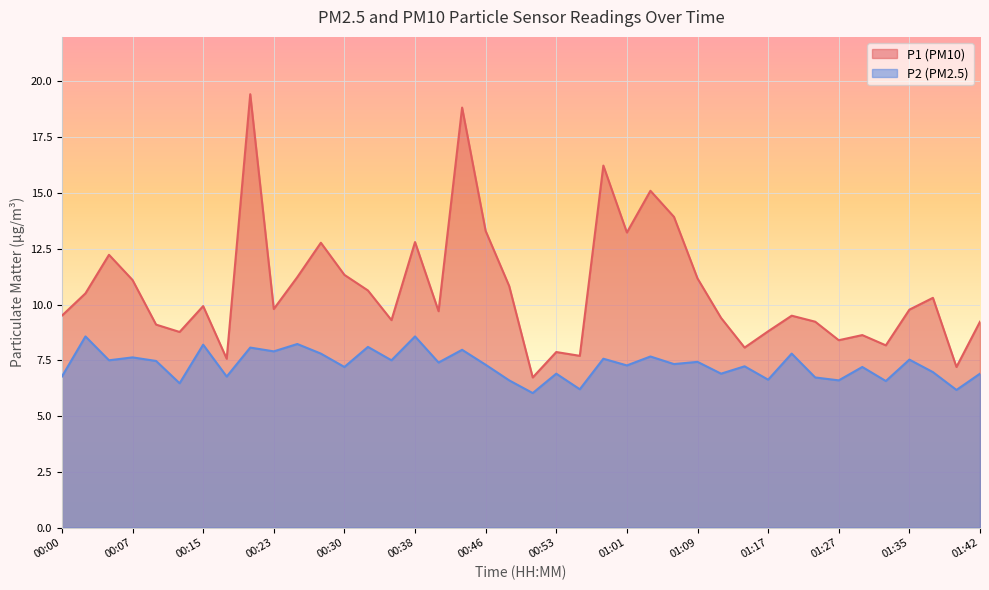

Rank the series by their maximum value, from lowest to highest.

P2 (PM2.5), P1 (PM10)